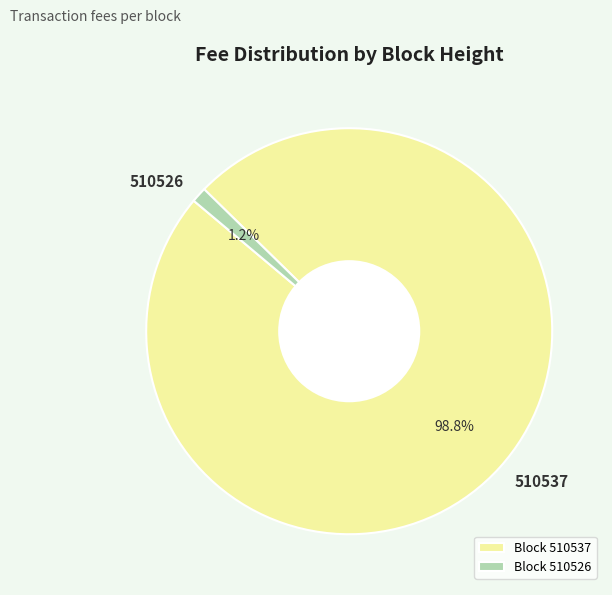

Is there a majority slice in this chart?

Yes